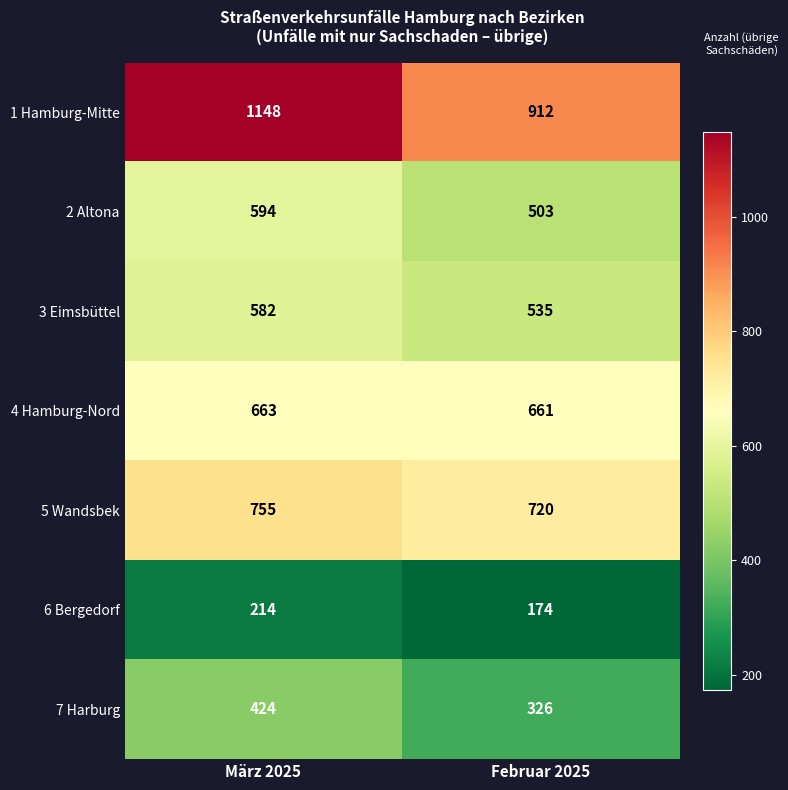

Reading left to right, list all the values displayed in this chart.

1 Hamburg-Mitte: 1148	912
2 Altona: 594	503
3 Eimsbüttel: 582	535
4 Hamburg-Nord: 663	661
5 Wandsbek: 755	720
6 Bergedorf: 214	174
7 Harburg: 424	326